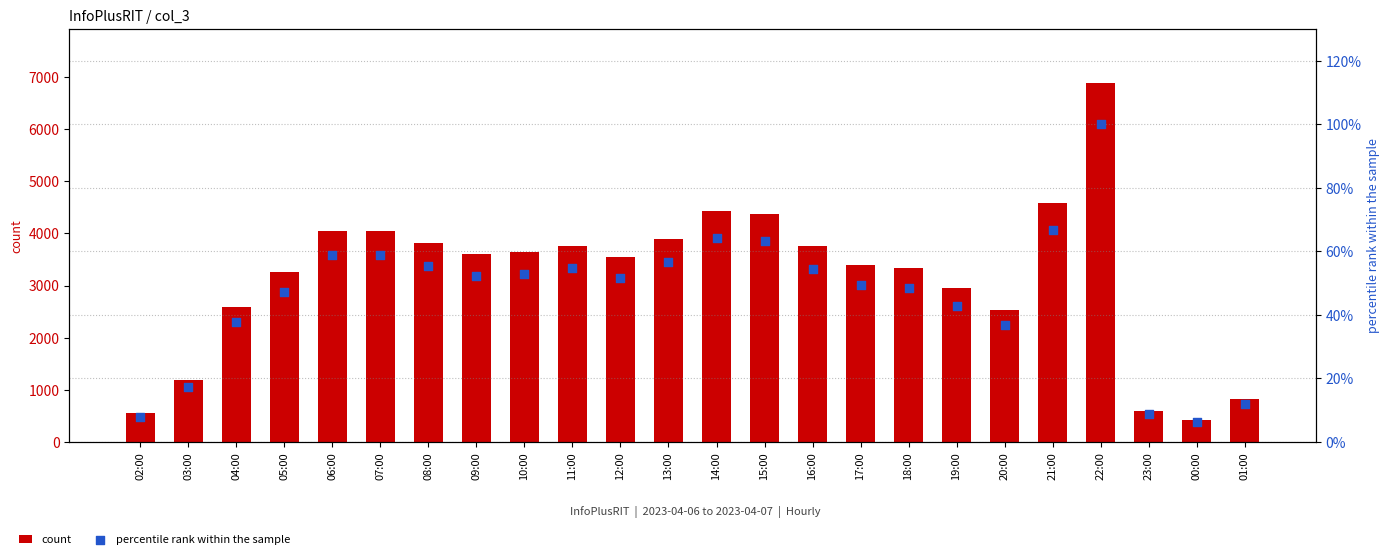

At how many categories does at least one series exceed 1676?

19